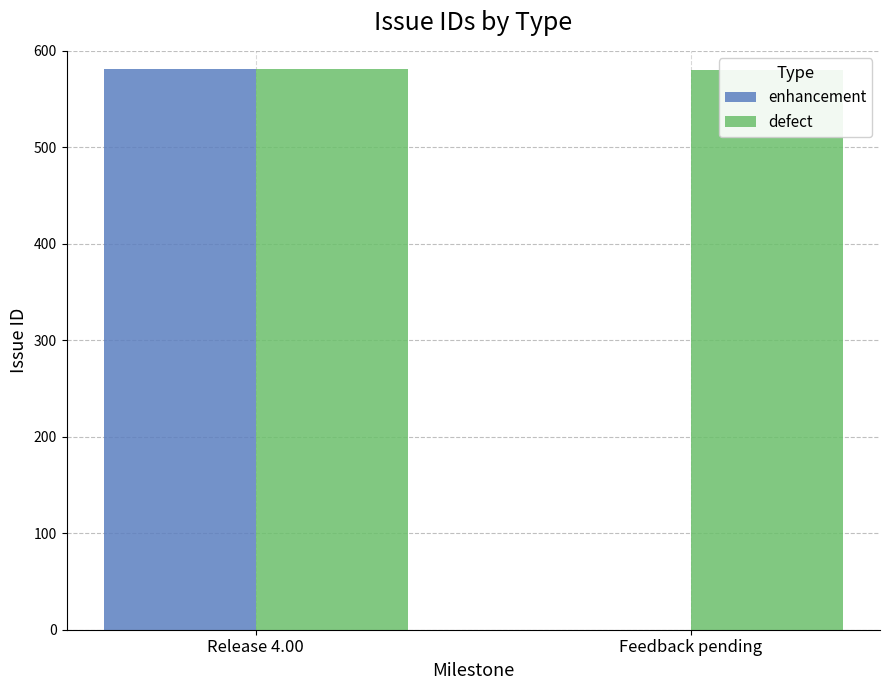

Reading left to right, extract all data points from this chart.

enhancement: 580.7	0.0
defect: 581.0	580.0